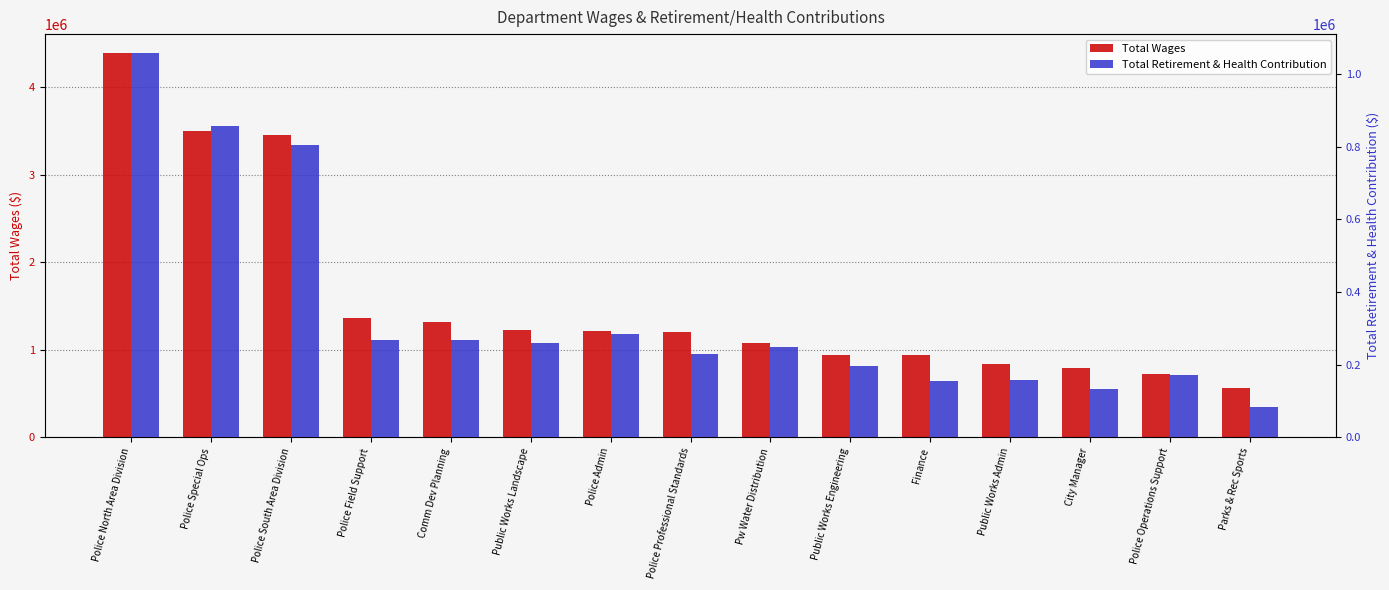

Reading right to left, transcribe all the data shown in this chart.

Total Wages: Parks & Rec Sports=564235	Police Operations Support=719603	City Manager=788391	Public Works Admin=834011	Finance=935113	Public Works Engineering=942333	Pw Water Distribution=1083564	Police Professional Standards=1199587	Police Admin=1214706	Public Works Landscape=1226086	Comm Dev Planning=1318160	Police Field Support=1359349	Police South Area Division=3456064	Police Special Ops=3506575	Police North Area Division=4389433
Total Retirement & Health Contribution: Parks & Rec Sports=82727	Police Operations Support=172480	City Manager=132879	Public Works Admin=156649	Finance=154251	Public Works Engineering=197146	Pw Water Distribution=247546	Police Professional Standards=228912	Police Admin=284315	Public Works Landscape=260265	Comm Dev Planning=268161	Police Field Support=269231	Police South Area Division=805400	Police Special Ops=856806	Police North Area Division=1057542